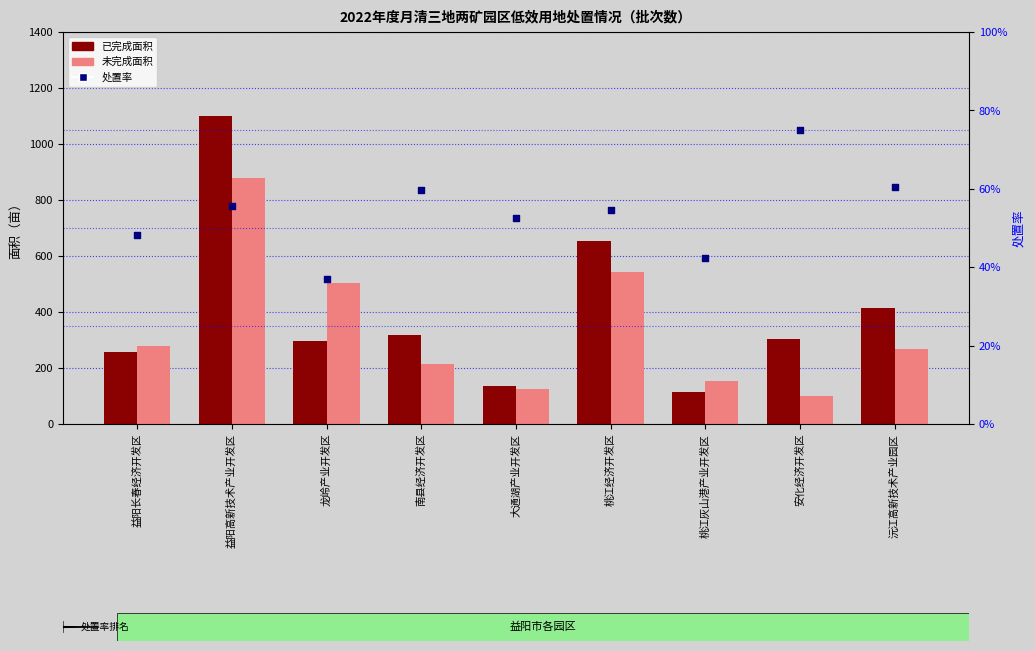

Which series reaches the minimum Y coordinate?

处置率